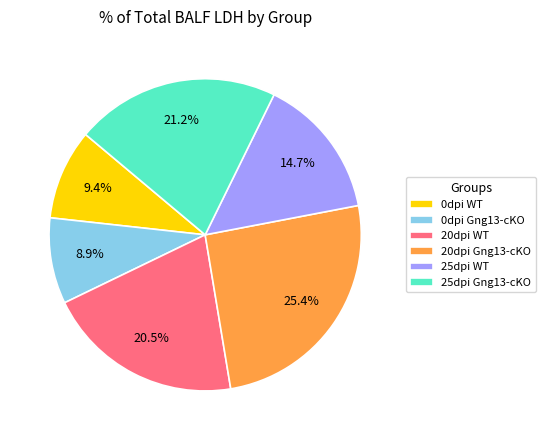

Is there any slice that represents more than half of the pie?

No